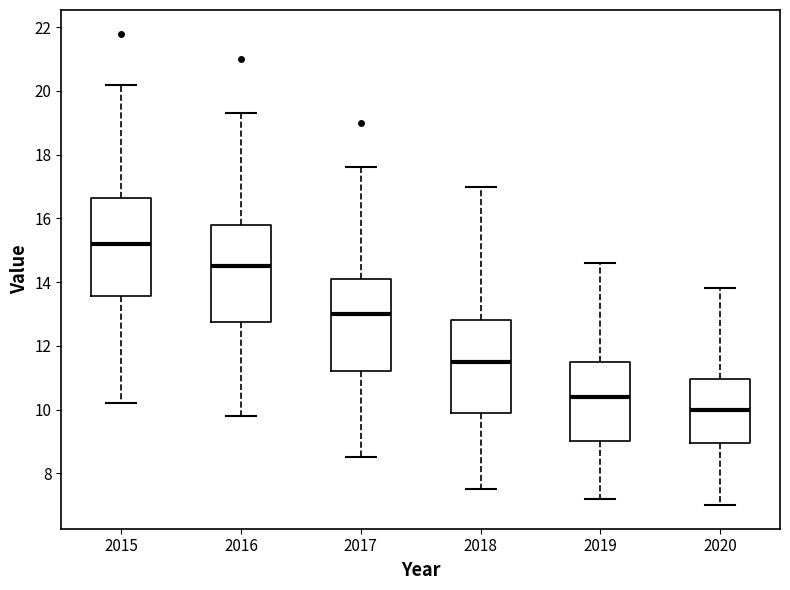

Reading left to right, transcribe this box plot: for each box, give where its median line is, the range the box spans, and where its two whiskers end, as read against the y-axis. The values are not printed on the chart, so give them approximately, as read against the axis.

2015: median 15.2, box 13.6 to 16.6, whiskers 10.2 to 20.2
2016: median 14.6, box 12.8 to 15.8, whiskers 9.8 to 19.4
2017: median 13.0, box 11.2 to 14.2, whiskers 8.6 to 17.6
2018: median 11.6, box 10.0 to 12.8, whiskers 7.6 to 17.0
2019: median 10.4, box 9.0 to 11.6, whiskers 7.2 to 14.6
2020: median 10.0, box 9.0 to 11.0, whiskers 7.0 to 13.8